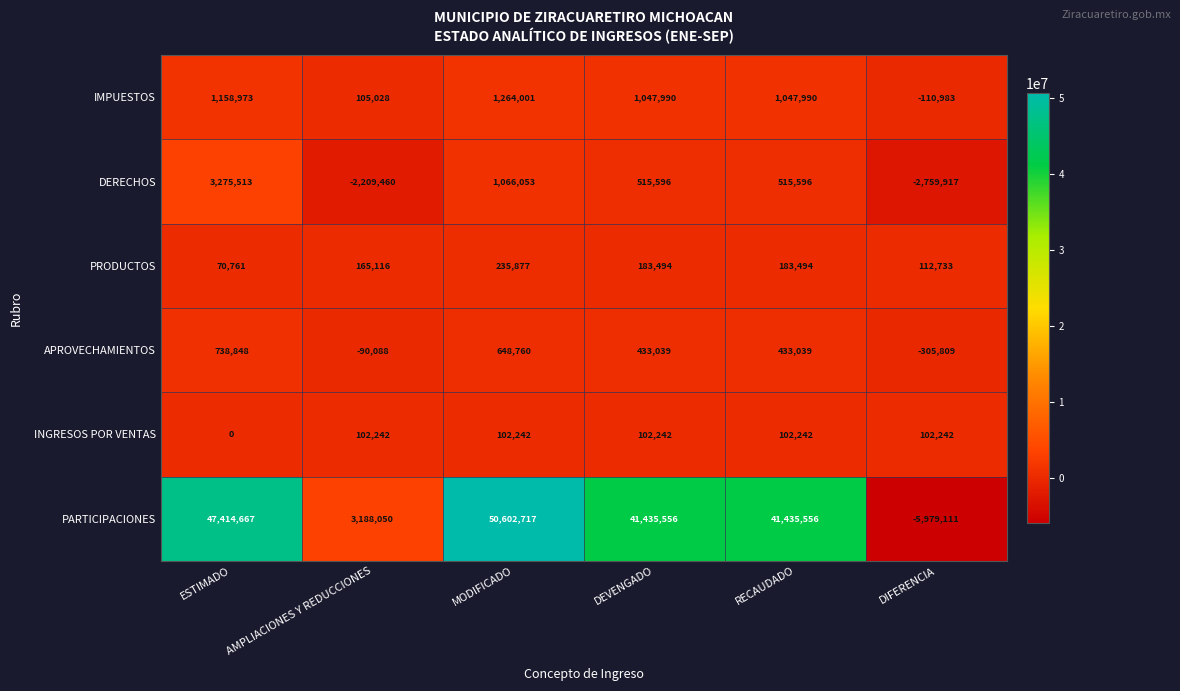

How many negative values does the IMPUESTOS series have?

1